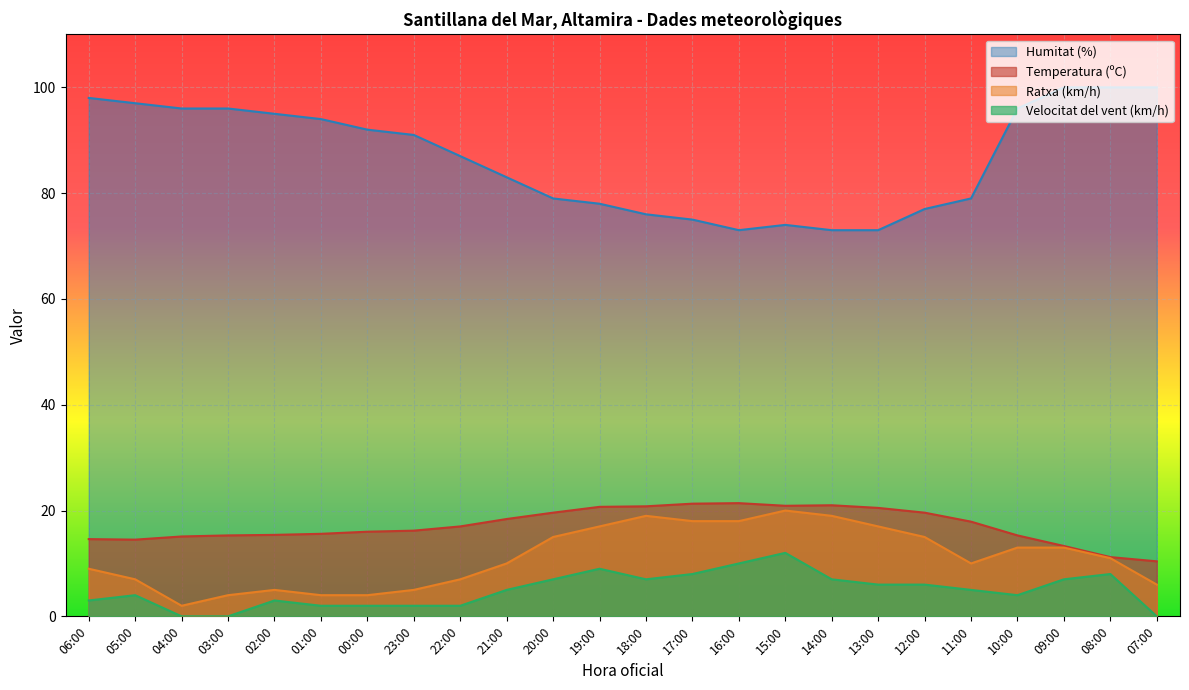

Which category has the lowest value in the Humitat (%) series?

16:00